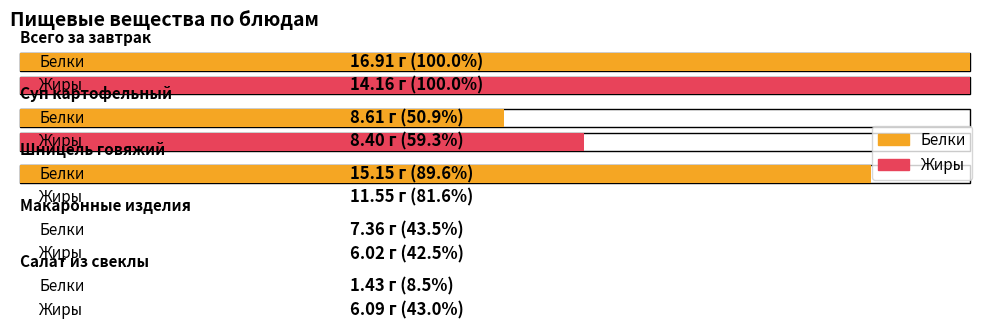

Rank the series by their average value, from highest to lowest.

Белки, Жиры